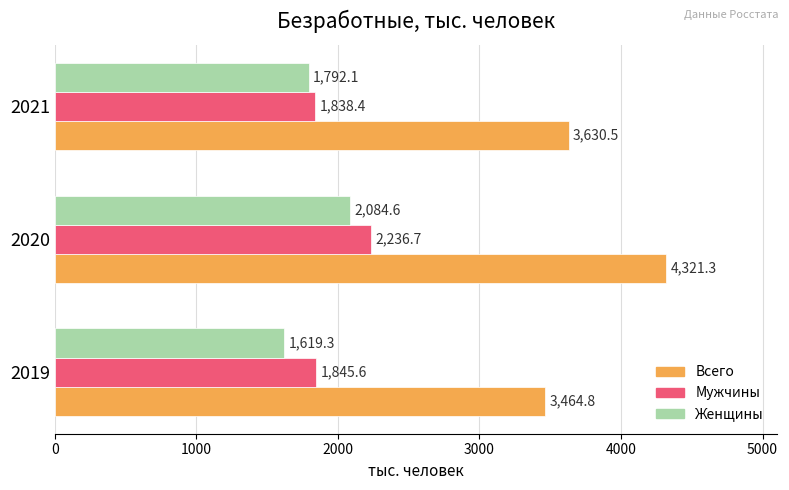

Which series changed the most between 2019 and 2020?

Всего